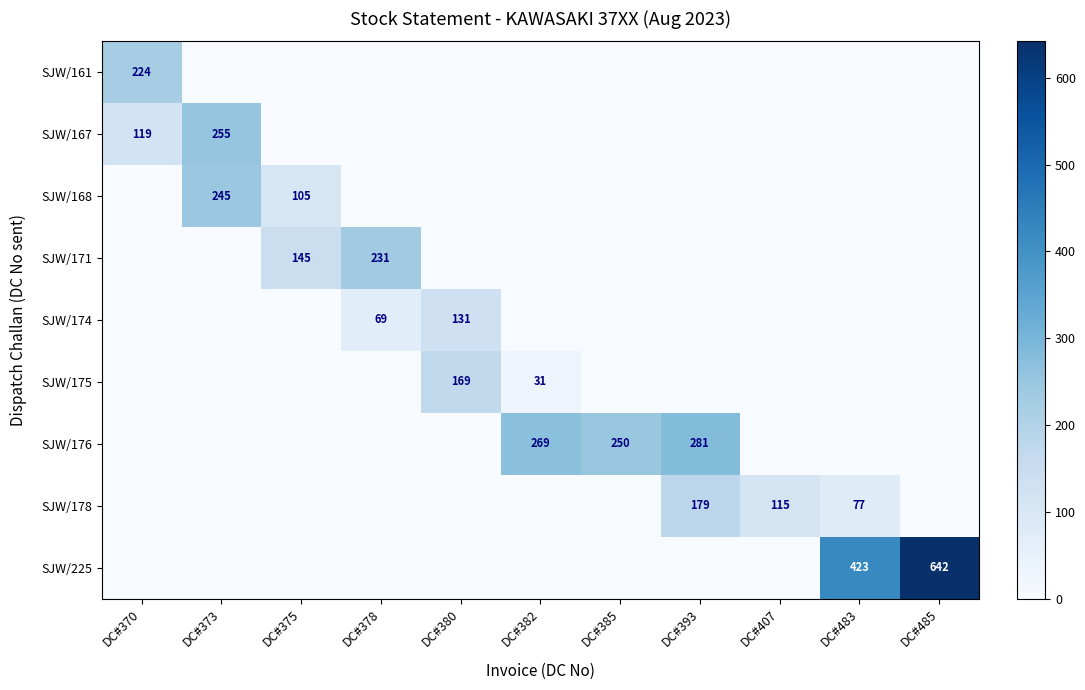

Is it true that SJW/178 equals 115 at DC#407?

True